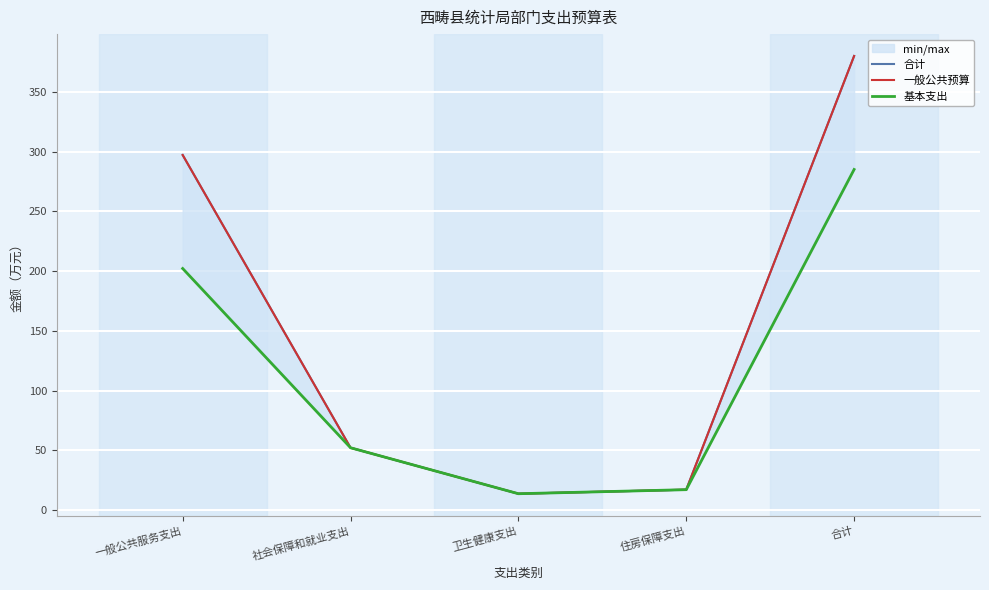

True or false: 基本支出 and 合计 intersect in this chart.

False